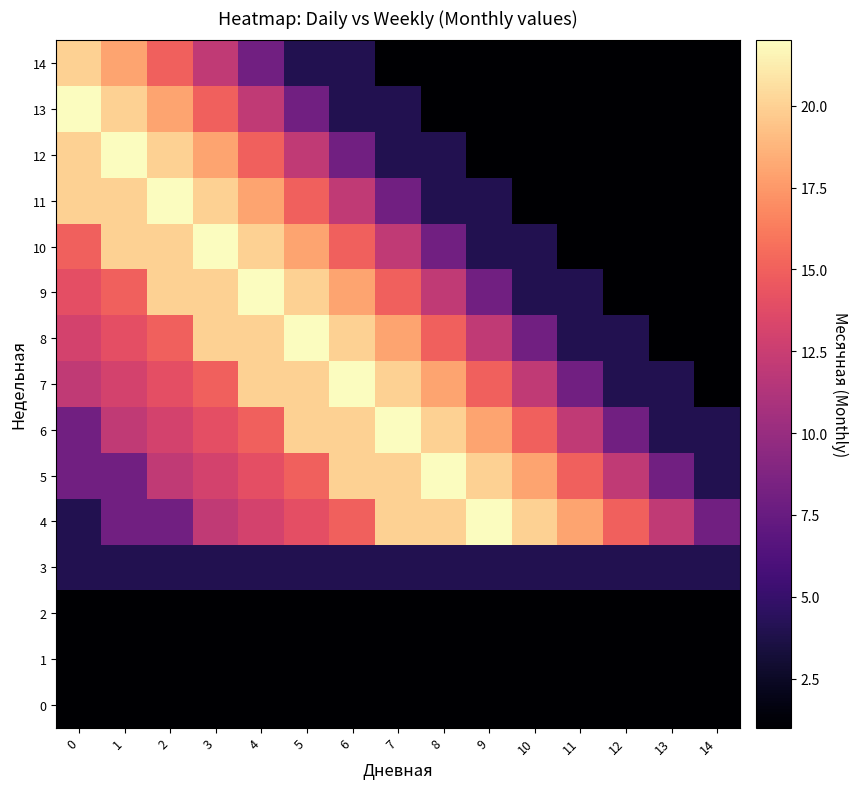

Between 2 and 9, which series saw the biggest shift?

12